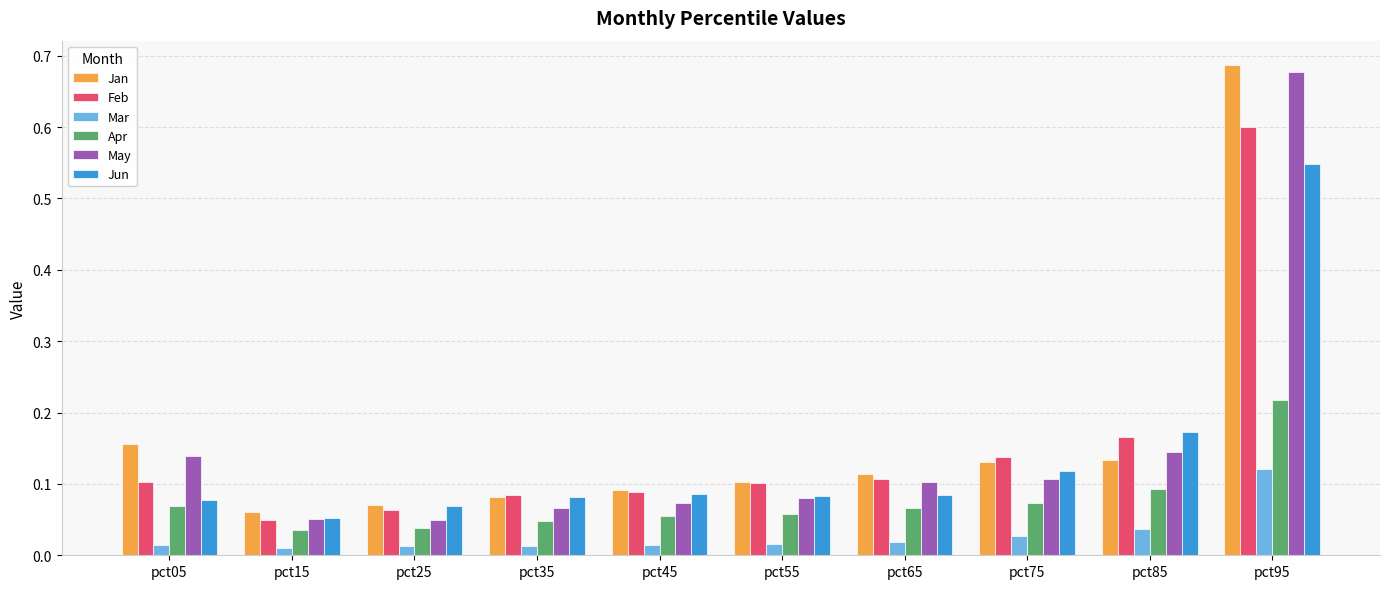

At which category does the chart reach its peak across all series?

pct95